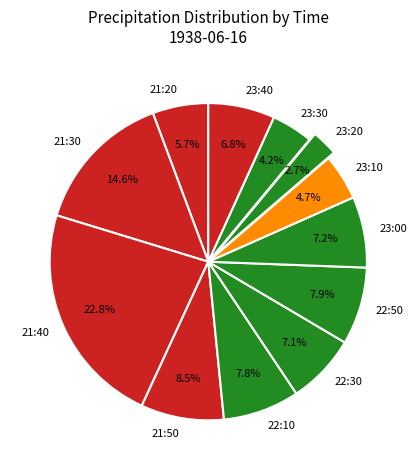

Which category has the biggest portion of the pie?

21:40